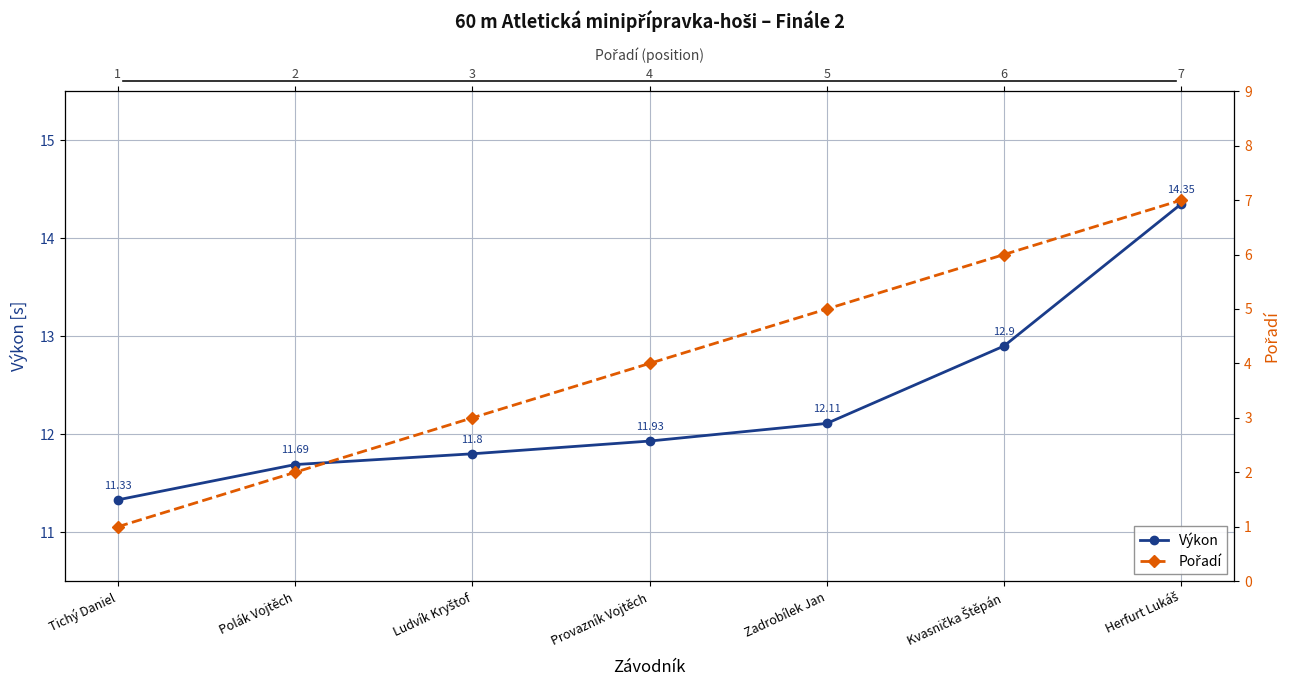

Is it true that Výkon equals 11.7 at Polák Vojtěch?

True